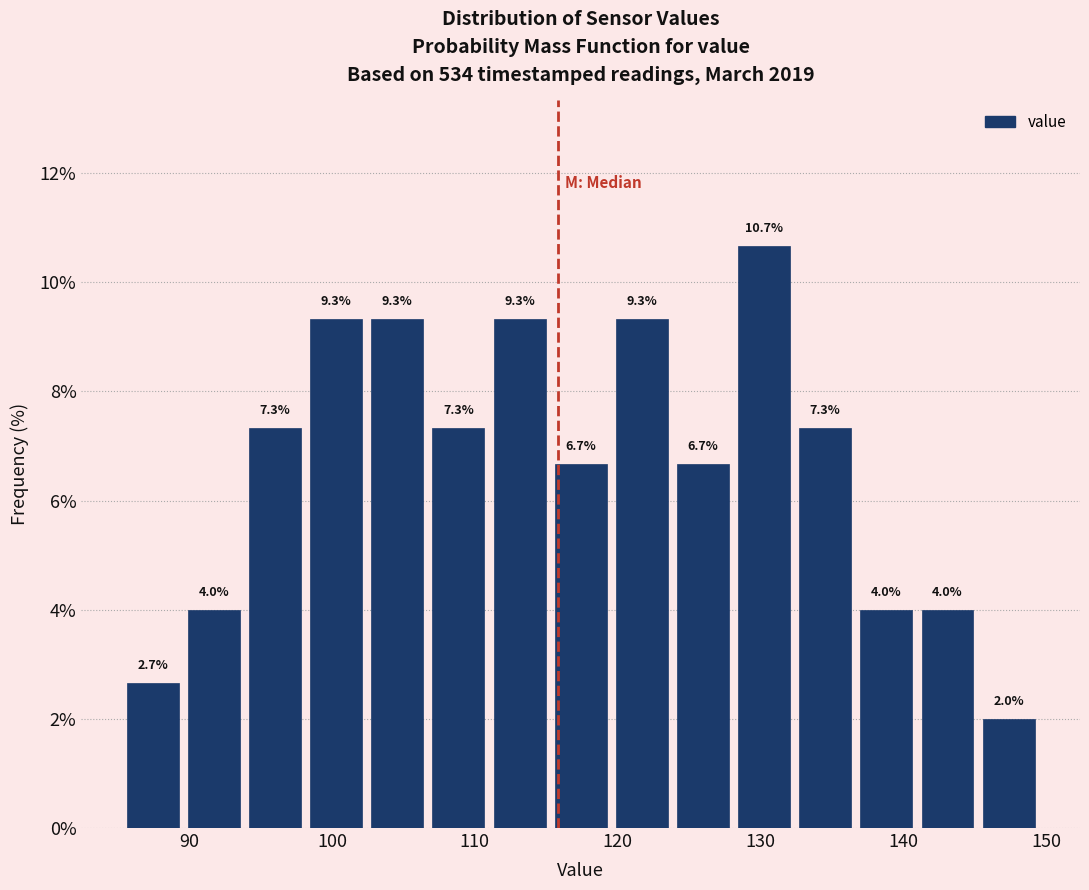

Over which range of the x-axis is the bar tallest?

128 to 132